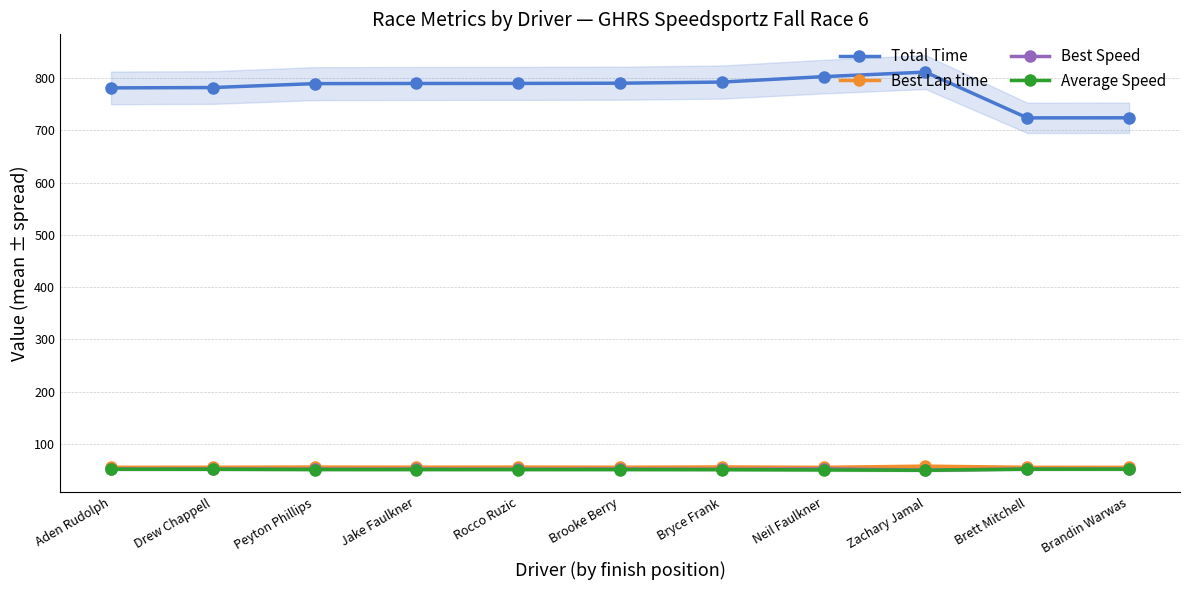

At which category is the sum across all series the highest?

Zachary Jamal